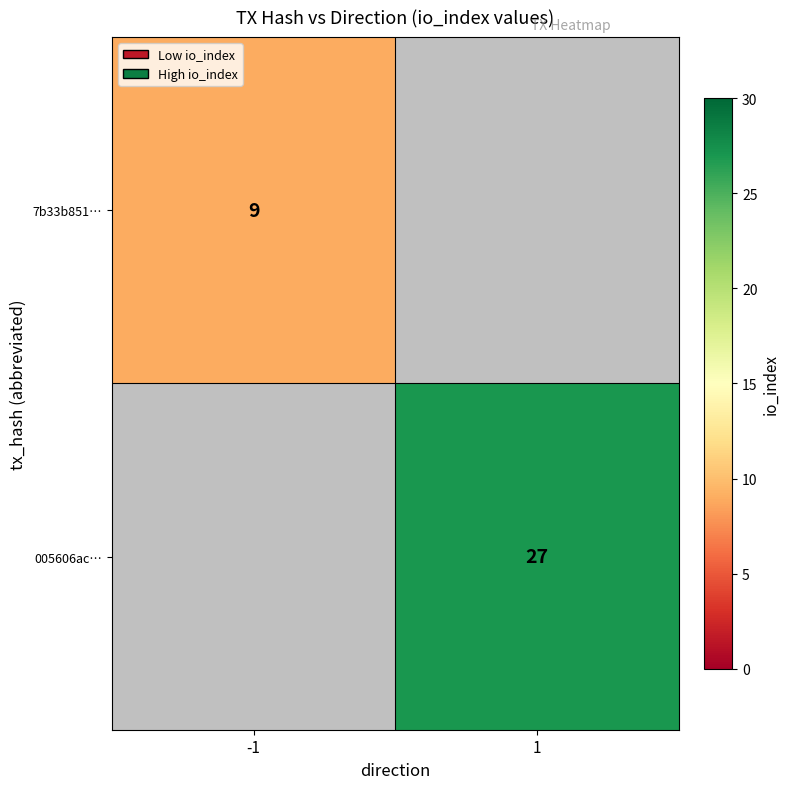

Is it true that 005606ac… equals 40 at 1?

False